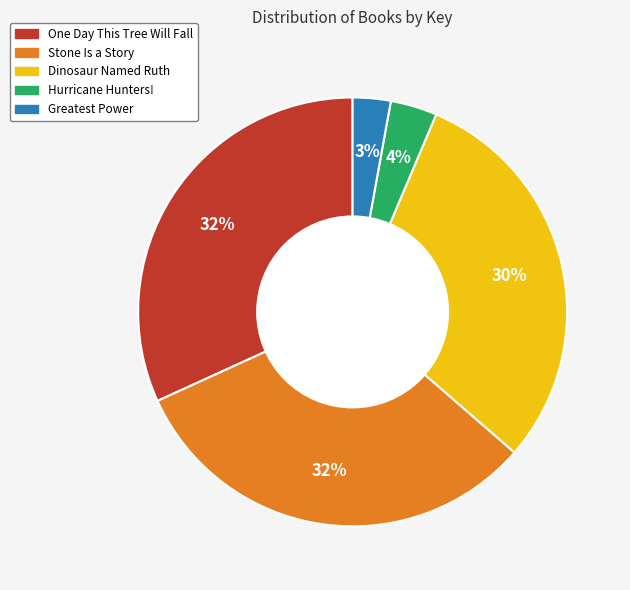

What is the ratio of the value at Greatest Power to the value at Dinosaur Named Ruth?

0.1